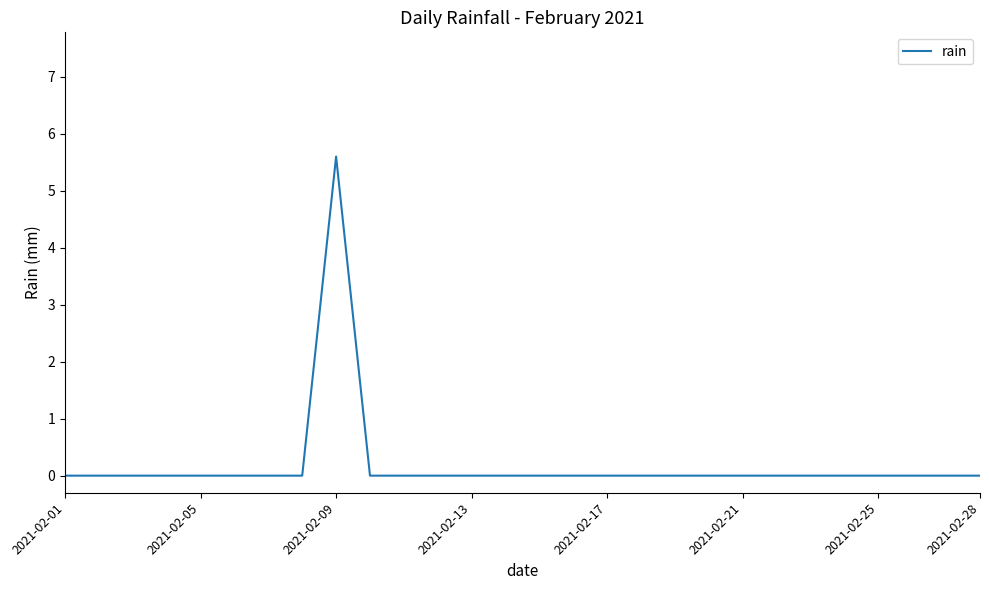

What is the difference between the maximum and minimum values?

5.6